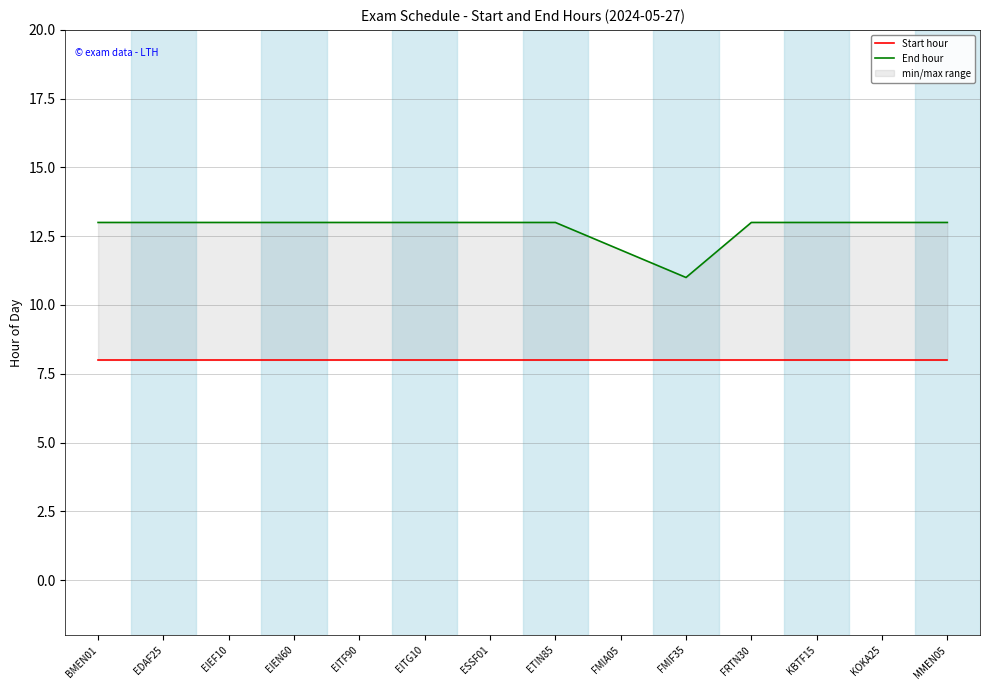

True or false: End hour and Start hour intersect in this chart.

False